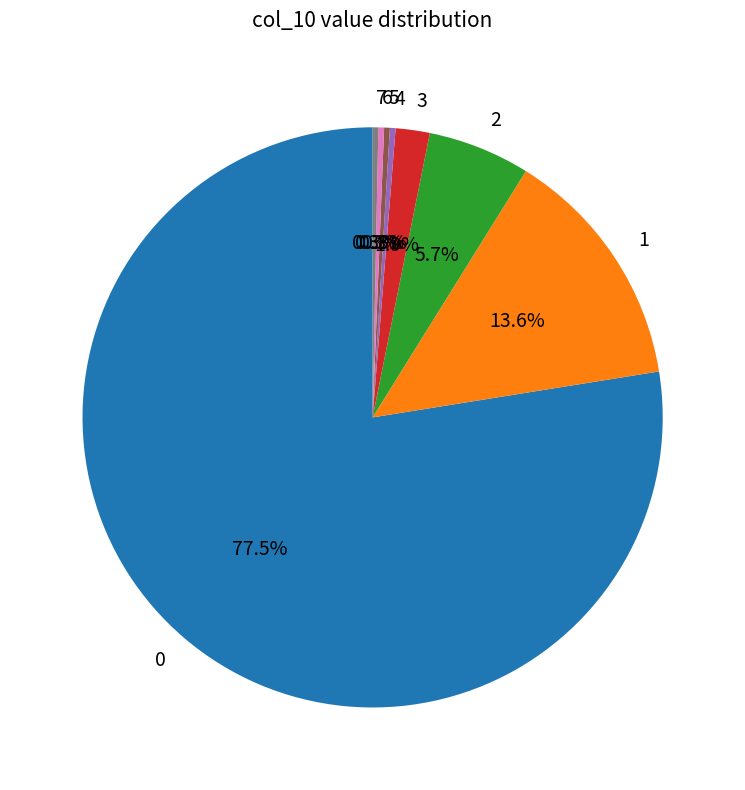

Between 3 and 6, which is larger?

3